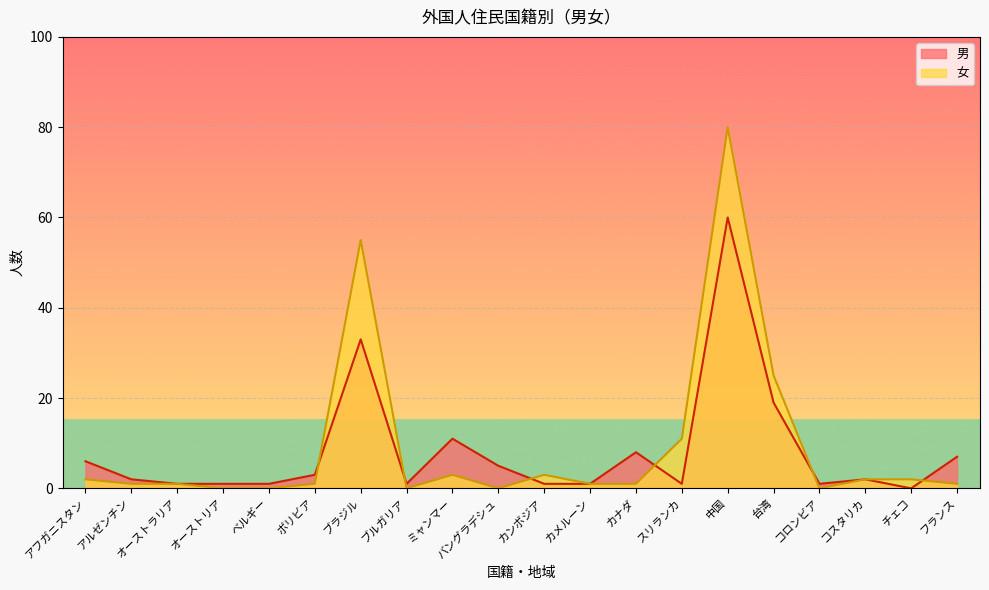

How many categories are shown in the chart?

20